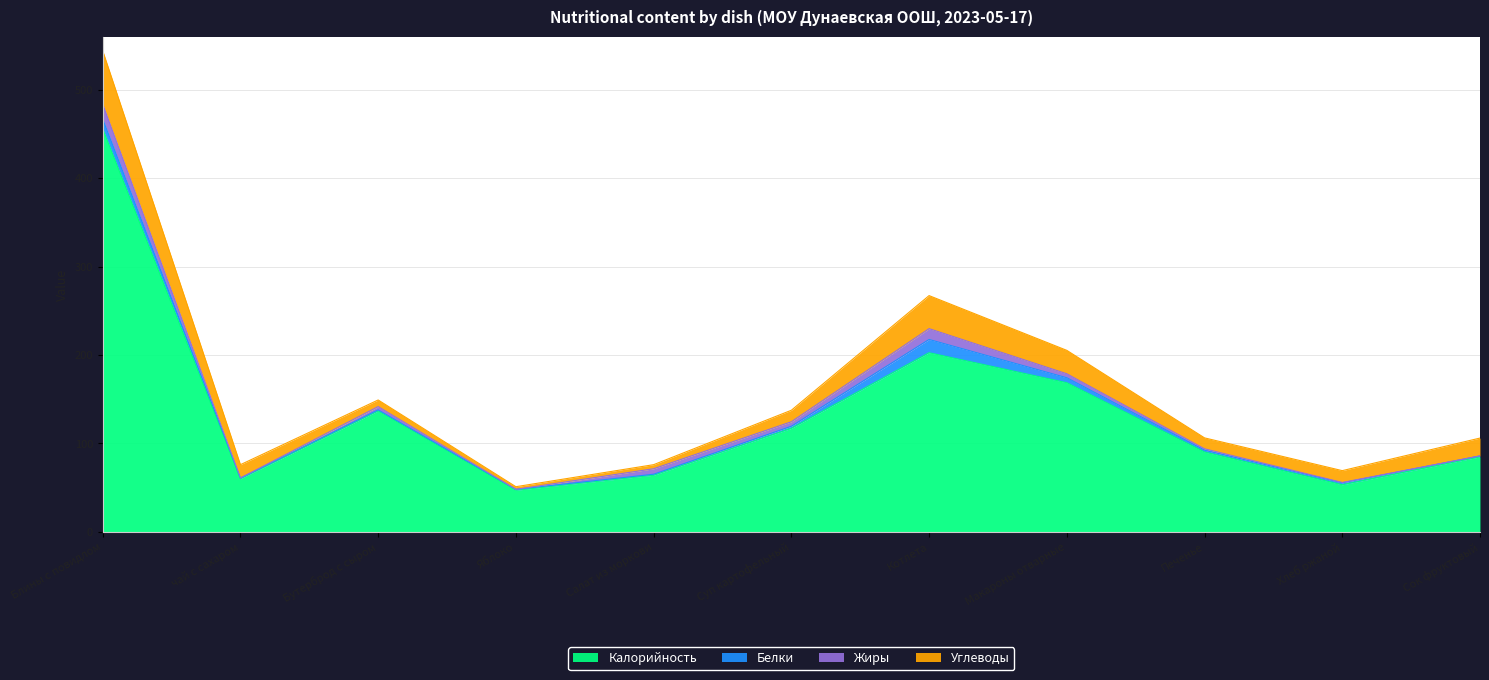

Does the chart have visible grid lines?

Yes